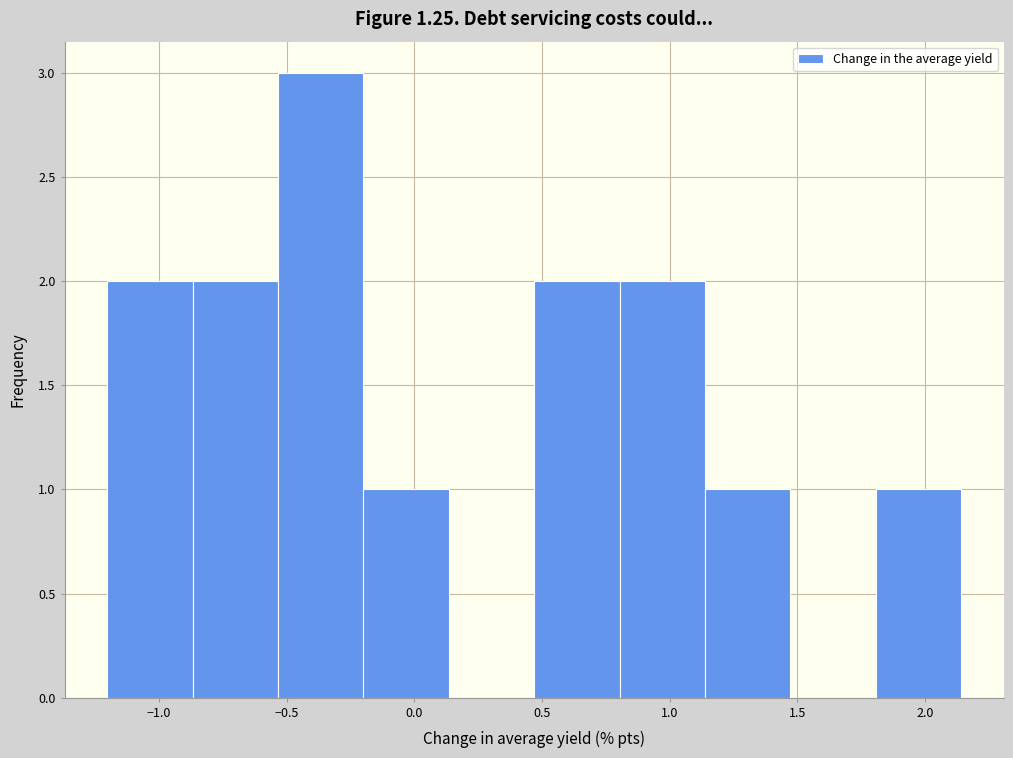

Which range on the x-axis has the tallest bar?

-0.55 to -0.20